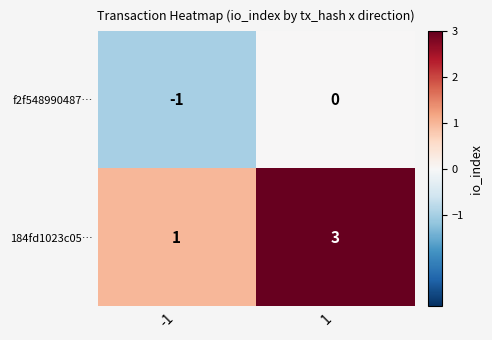

Which series has the largest total across all categories?

184fd1023c05…